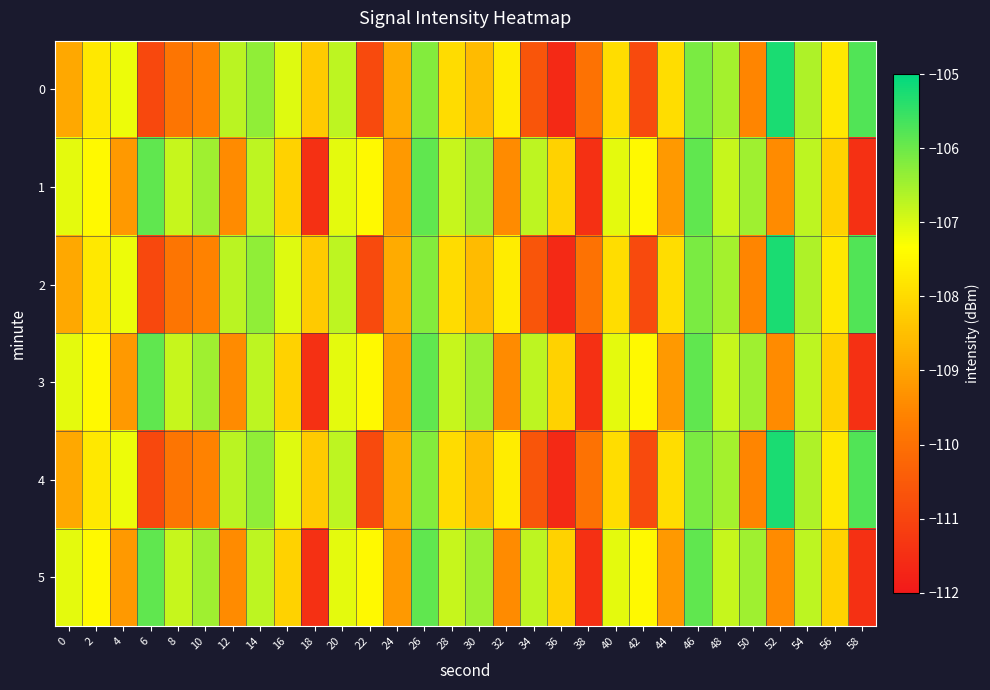

Which has a higher value, 4 or 58?

58